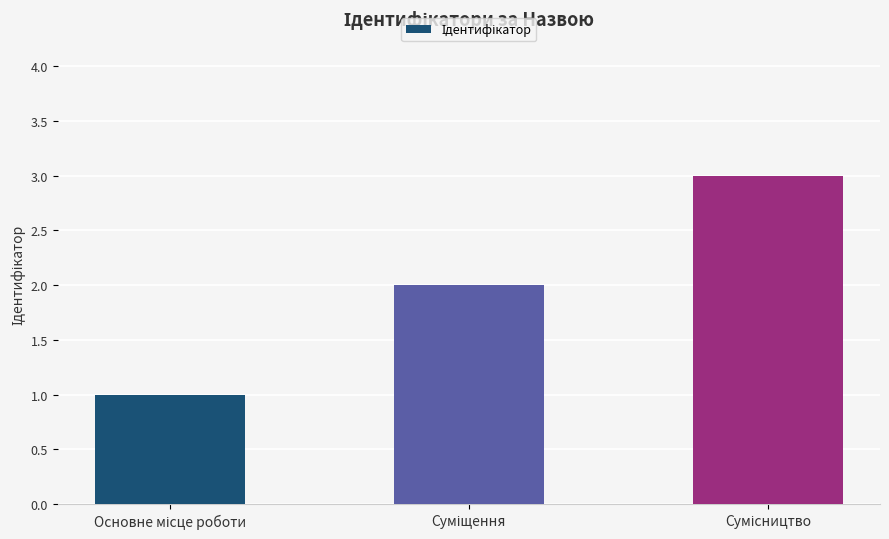

Reading left to right, list all the values displayed in this chart.

1	2	3